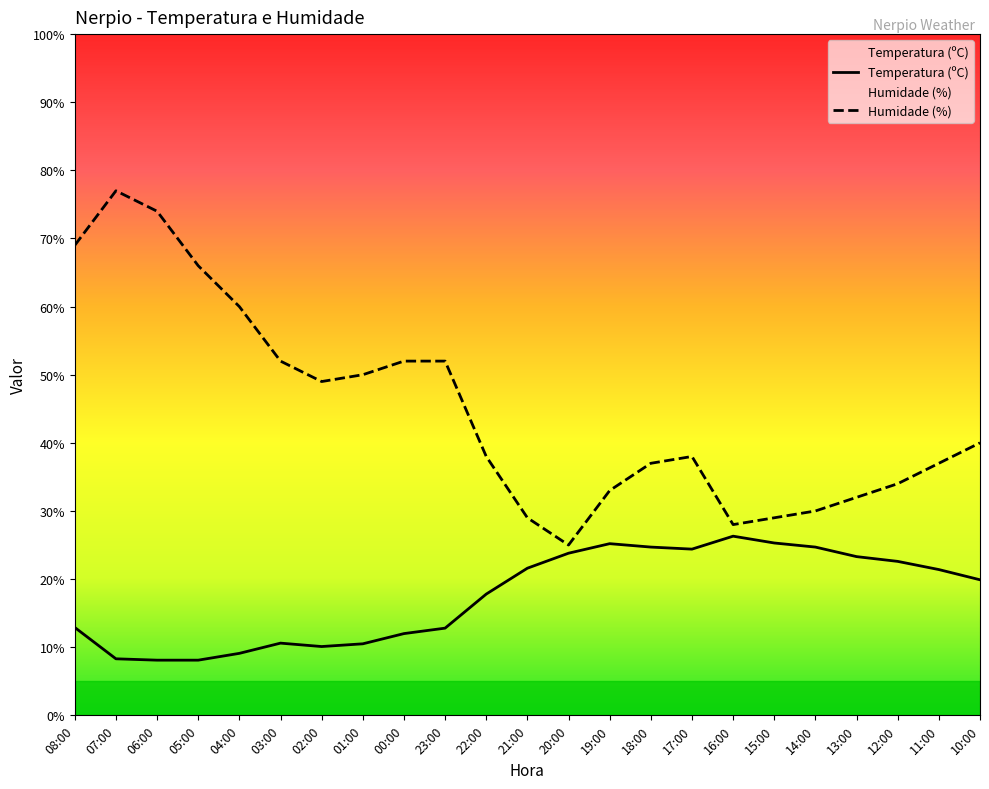

What is the approximate value of Humidade (%) at 06:00?

74.0